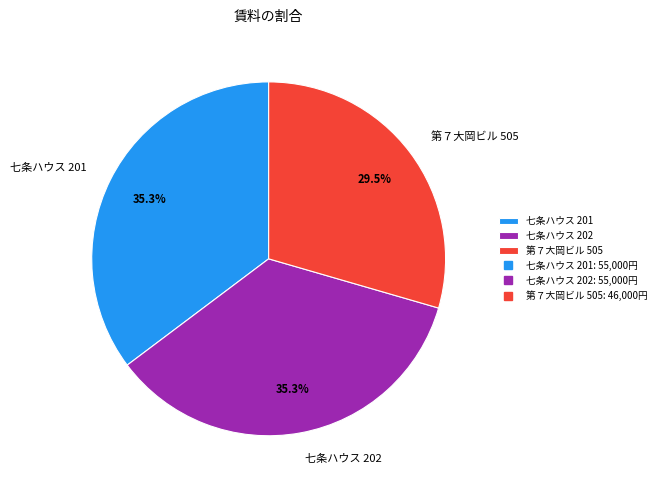

How many segments does this pie chart have?

3